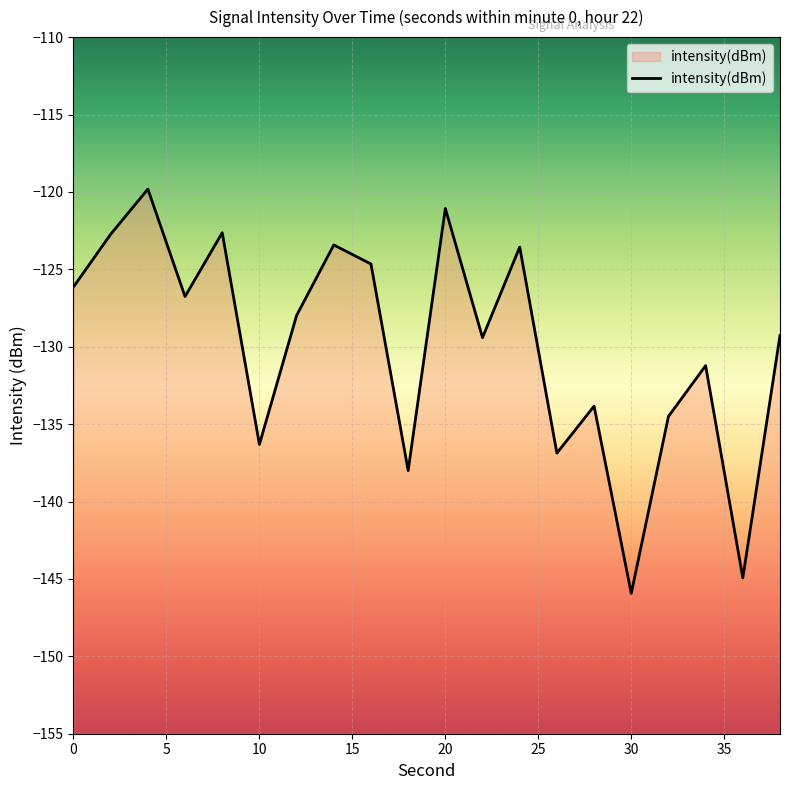

Which category has the lowest value across all series?

30